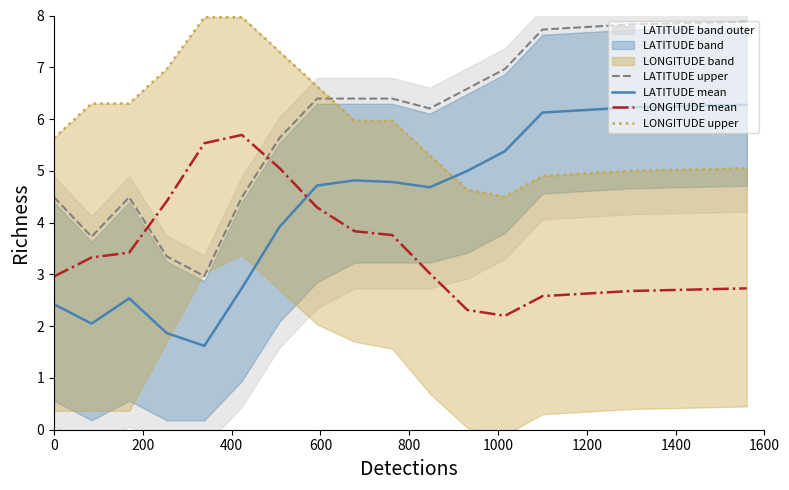

True or false: LATITUDE upper and LATITUDE mean intersect in this chart.

False